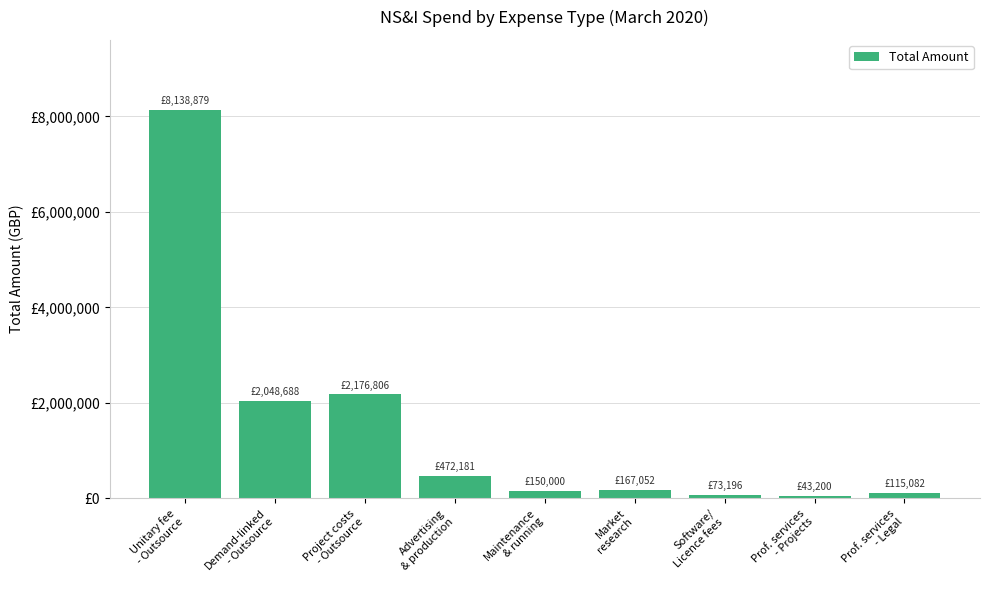

Rank the categories by value from highest to lowest.

Unitary fee
- Outsource, Project costs
- Outsource, Demand-linked
- Outsource, Advertising
& production, Market
research, Maintenance
& running, Prof. services
- Legal, Software/
Licence fees, Prof. services
- Projects